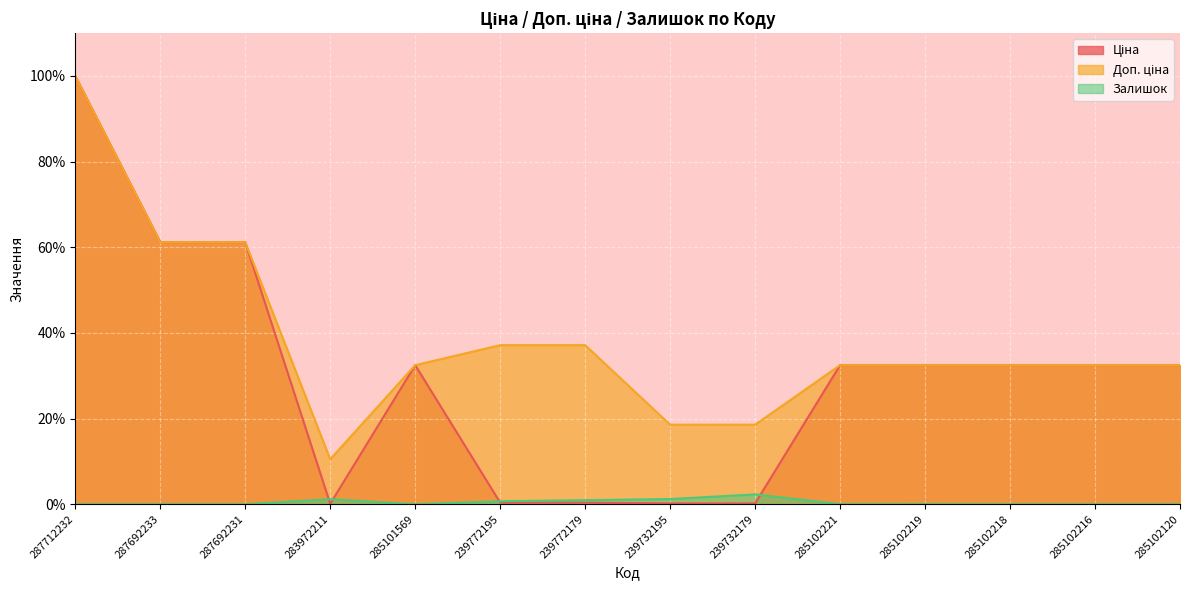

Reading left to right, extract all data points from this chart.

Ціна: 100.0	61.2	61.2	0.1	32.5	0.4	0.4	0.2	0.2	32.5	32.5	32.5	32.5	32.5
Доп. ціна: 100.0	61.2	61.2	10.5	32.5	37.1	37.1	18.6	18.6	32.5	32.5	32.5	32.5	32.5
Залишок: 0.0	0.0	0.0	1.2	0.0	0.7	1.0	1.2	2.3	0.0	0.0	0.0	0.0	0.0